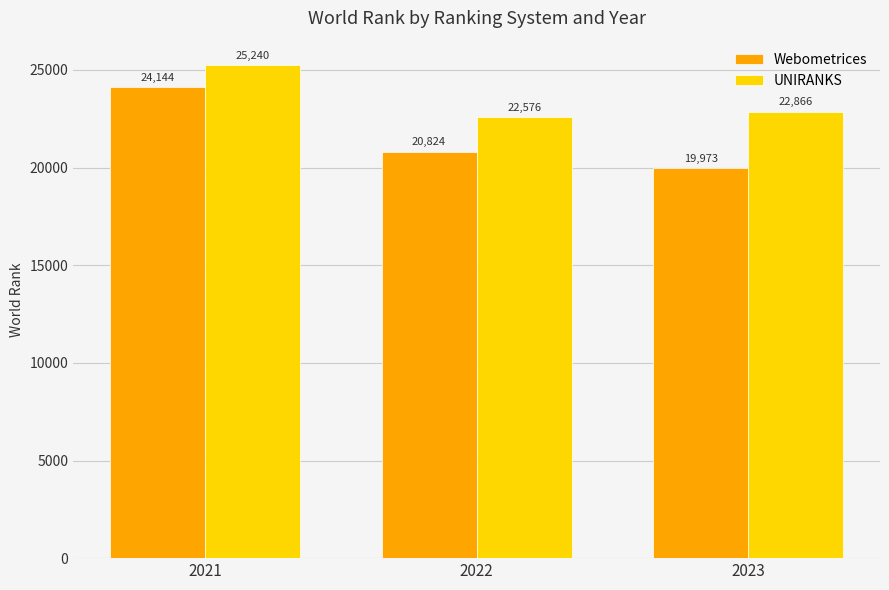

What is the average value of the Webometrices series?

21647